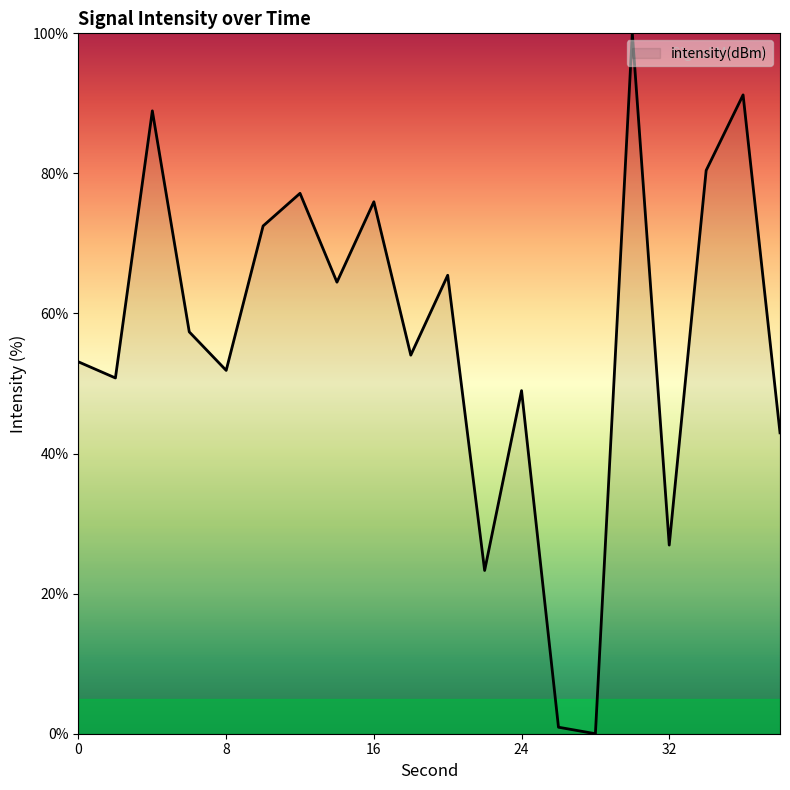

Reading right to left, extract all data points from this chart.

43.0	91.2	80.4	26.9	100.0	0.0	0.9	49.0	23.3	65.5	54.1	75.9	64.5	77.2	72.5	51.9	57.4	88.9	50.8	53.1